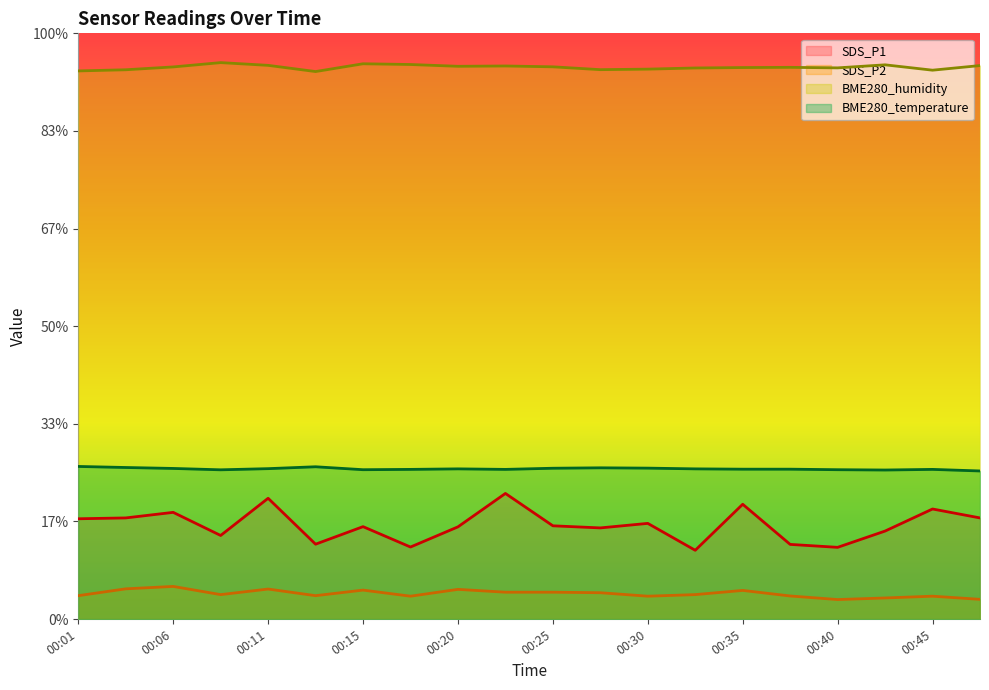

At 00:23, list the series in order from largest to smallest.

BME280_humidity, BME280_temperature, SDS_P1, SDS_P2